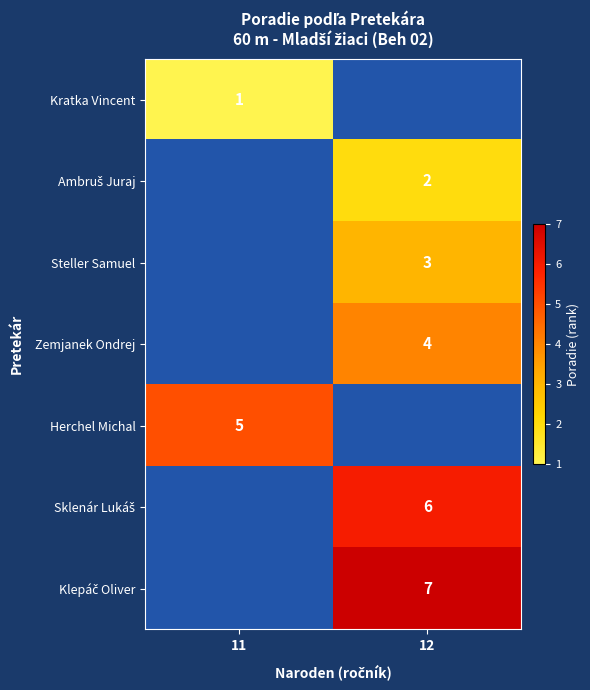

Is it true that Steller Samuel equals 5 at 12?

False